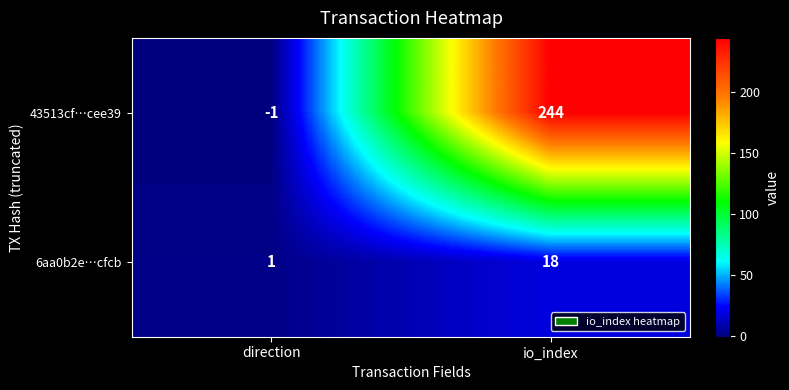

Which series has the largest total across all categories?

43513cf…cee39